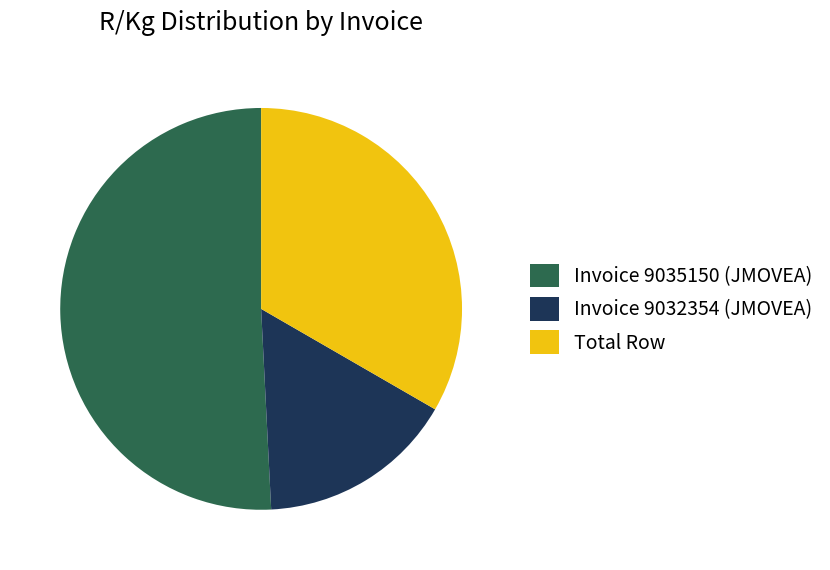

Is there any slice that represents more than half of the pie?

Yes